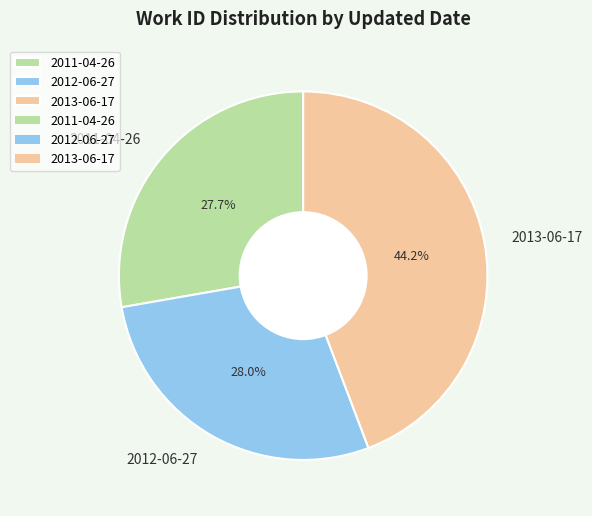

To the nearest percent, what is the combined percentage of 2013-06-17 and 2012-06-27?

72%